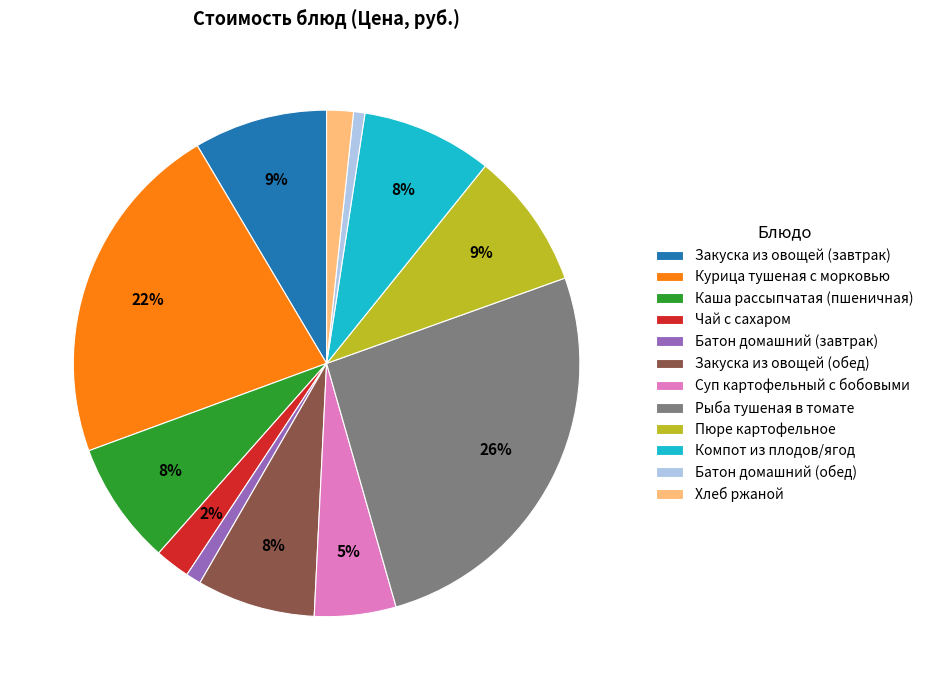

To the nearest percent, what is the combined percentage of Закуска из овощей (завтрак) and Компот из плодов/ягод?

17%